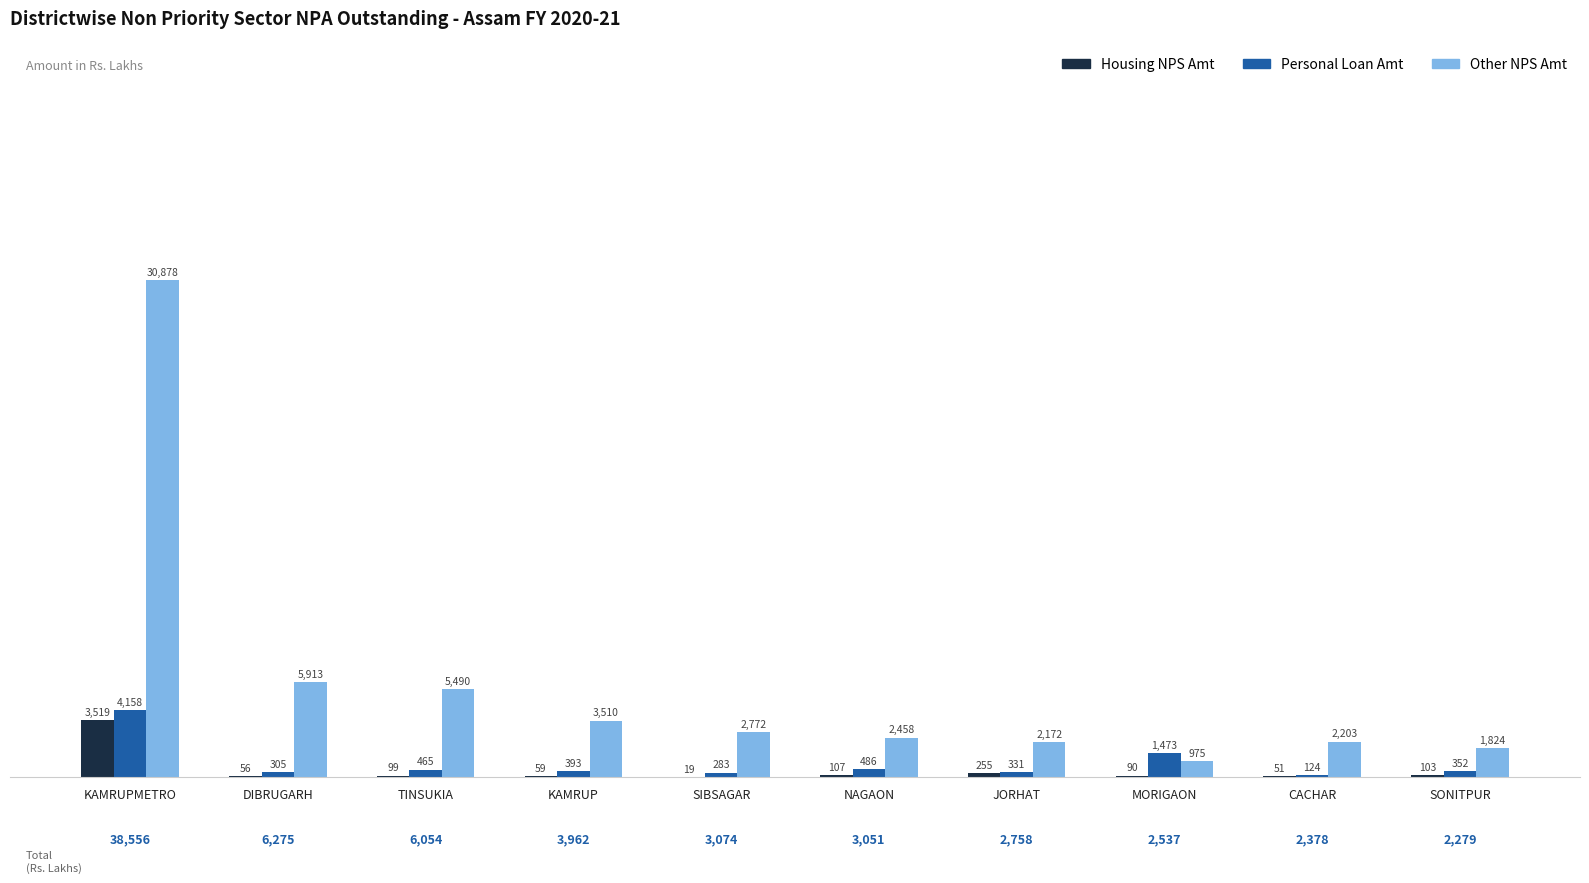

What are all the series names shown in the legend?

Housing NPS Amt, Personal Loan Amt, Other NPS Amt